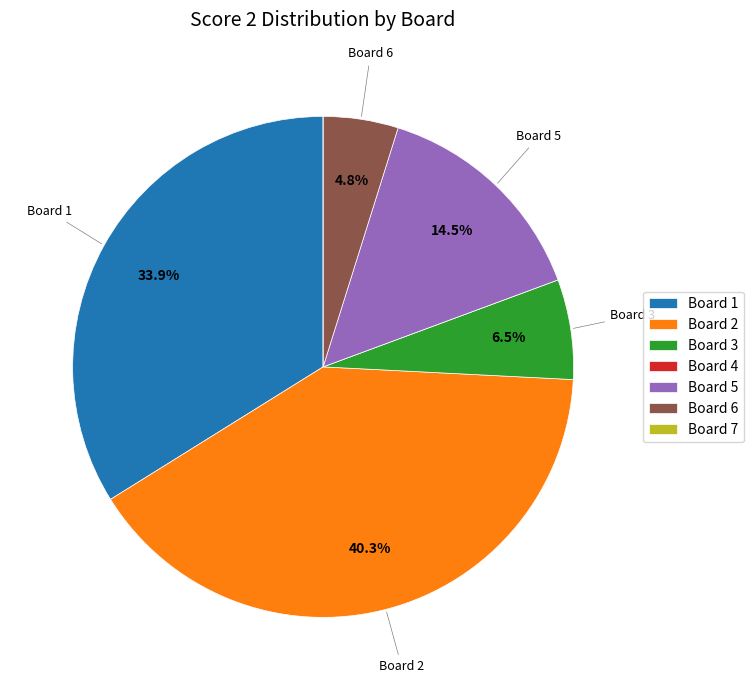

Is there a majority slice in this chart?

No